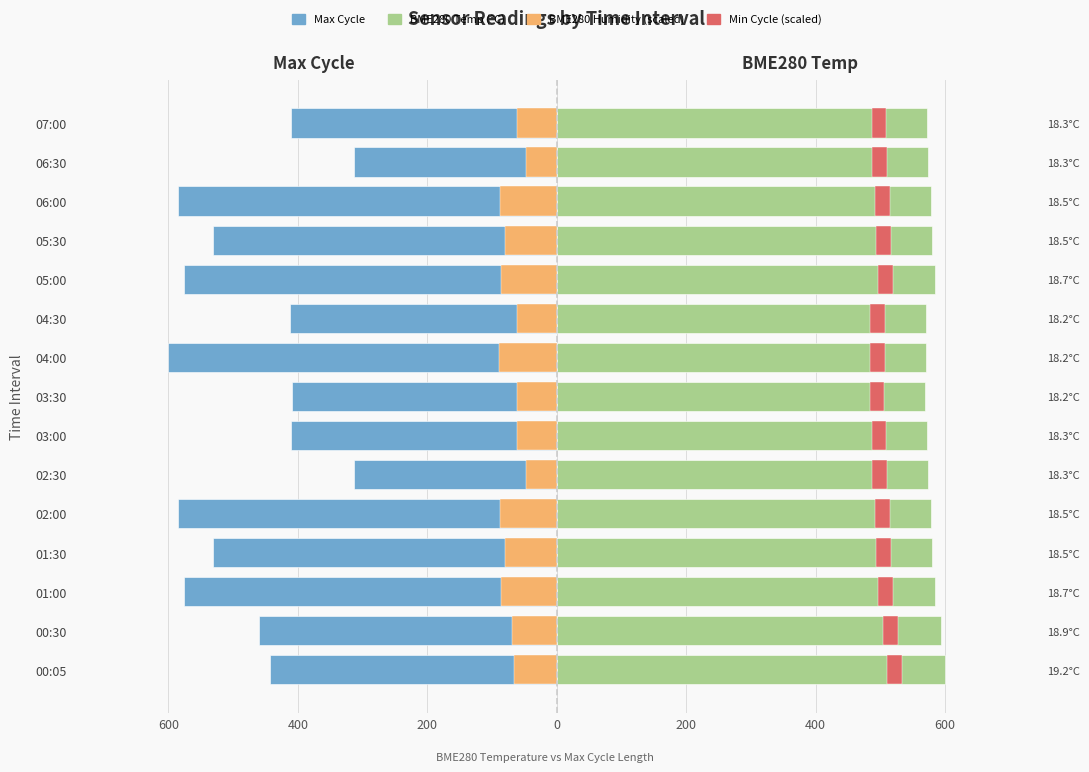

At 02:00, list the series in order from smallest to largest.

Max Cycle, BME280 Humidity (scaled), Min Cycle (scaled), BME280 Temp